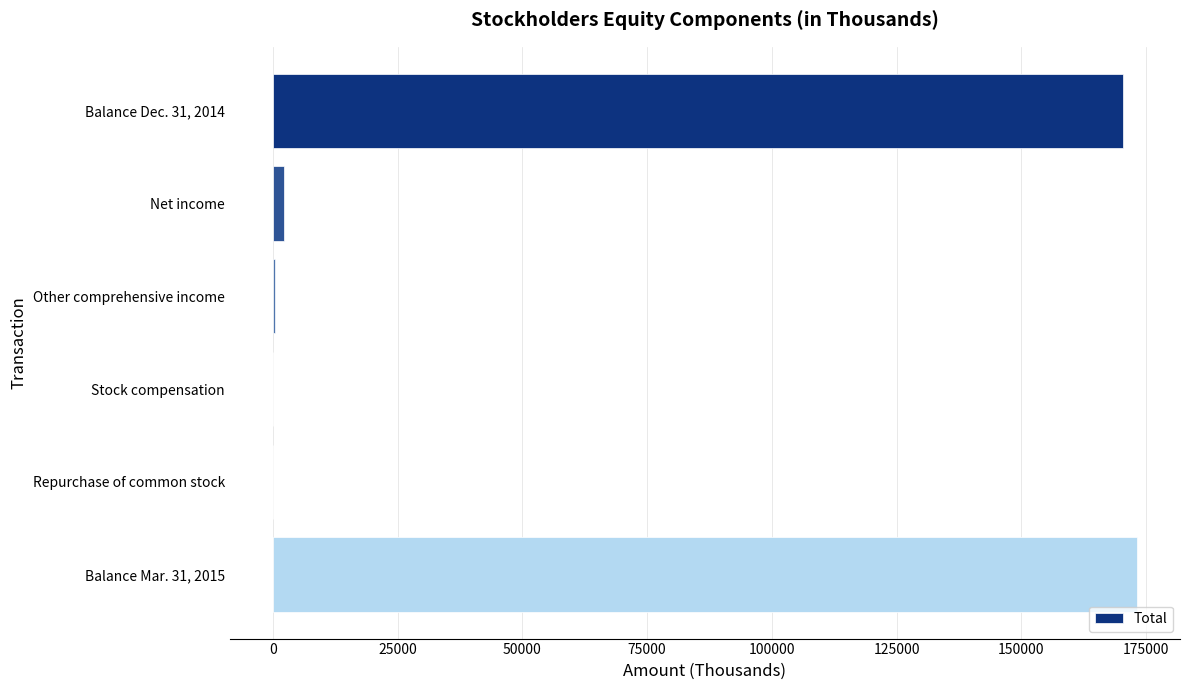

How many data points does each series have?

6